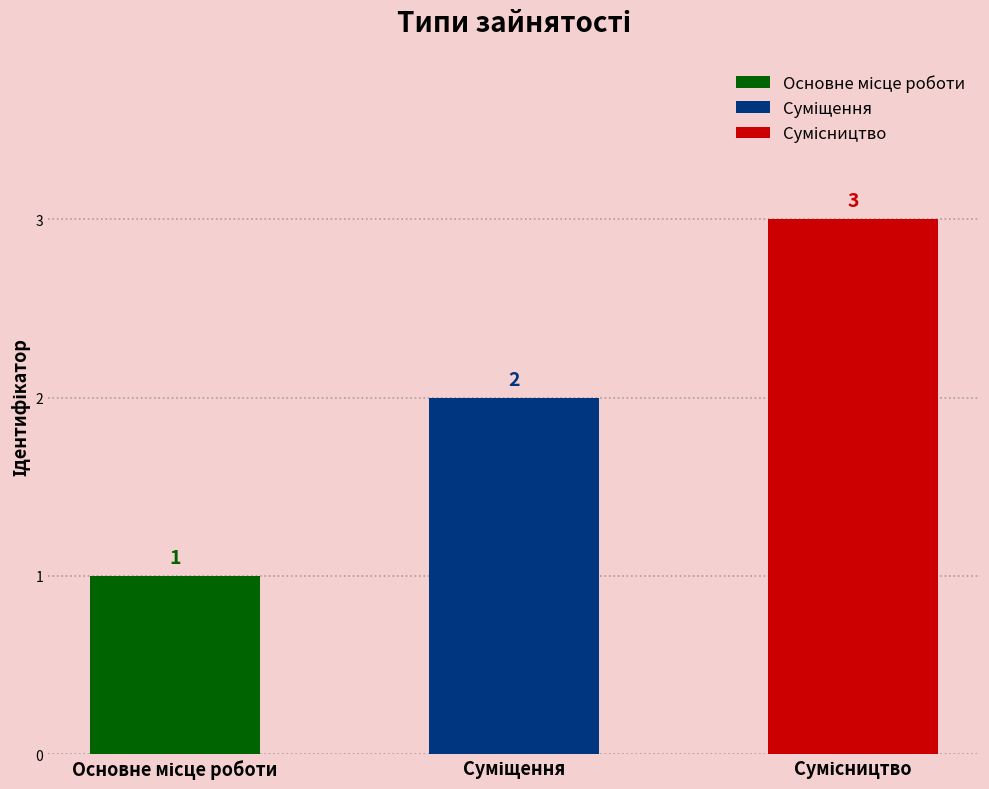

Rank the categories by value from highest to lowest.

Сумісництво, Суміщення, Основне місце роботи